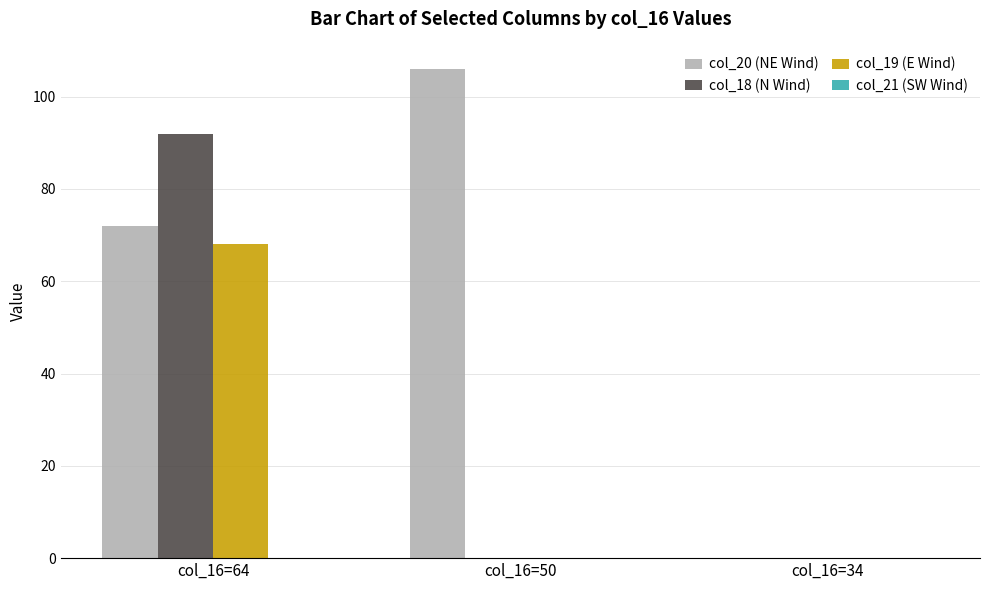

Which series has the largest total across all categories?

col_20 (NE Wind)